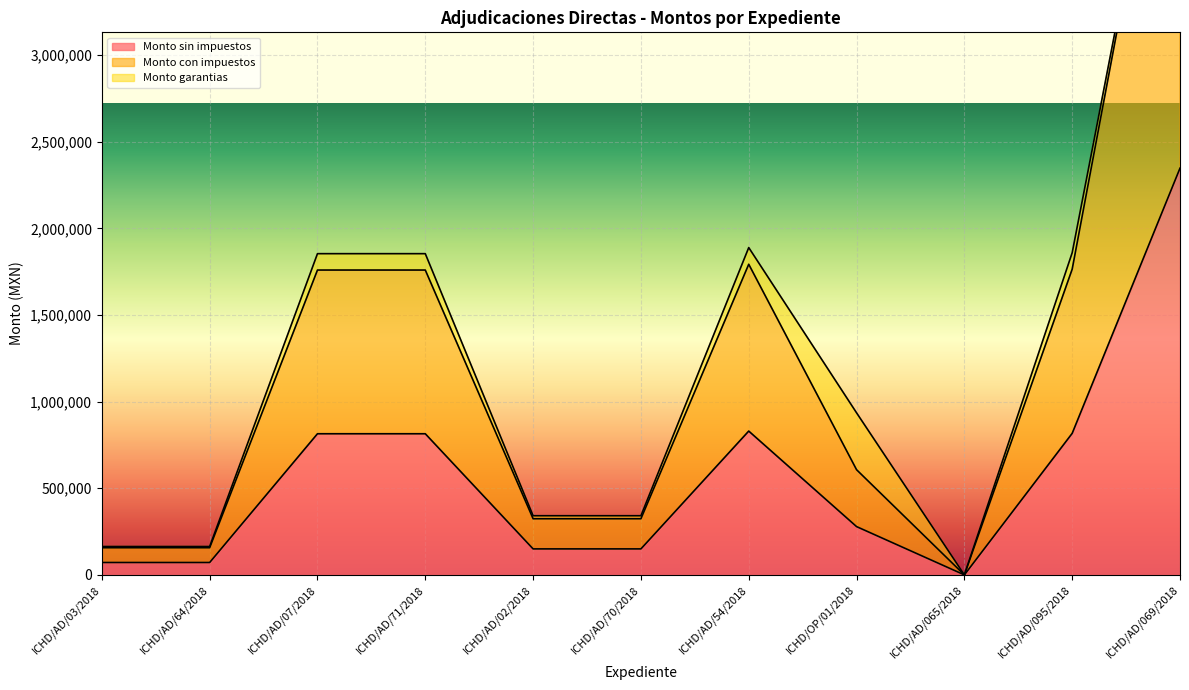

What is the difference between the highest and lowest values at ICHD/AD/095/2018?

947523.5